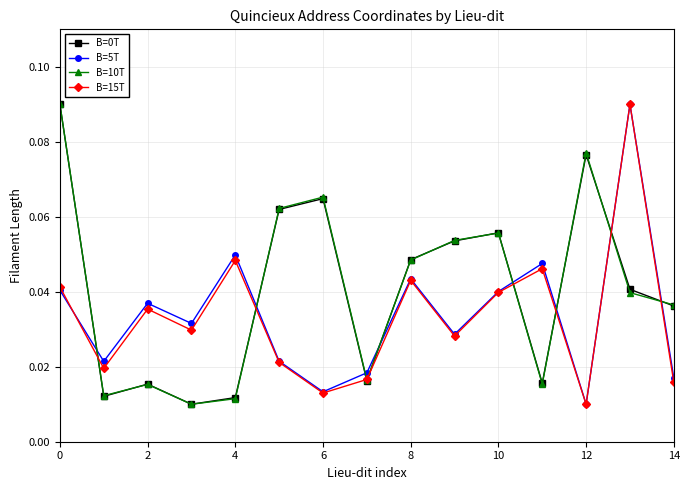

In B=10T, how many points are higher than both neighbors (excluding endpoints)?

4